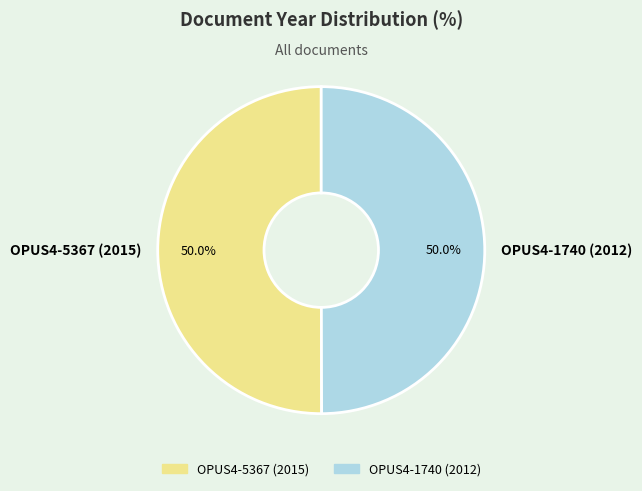

How many segments does this pie chart have?

2